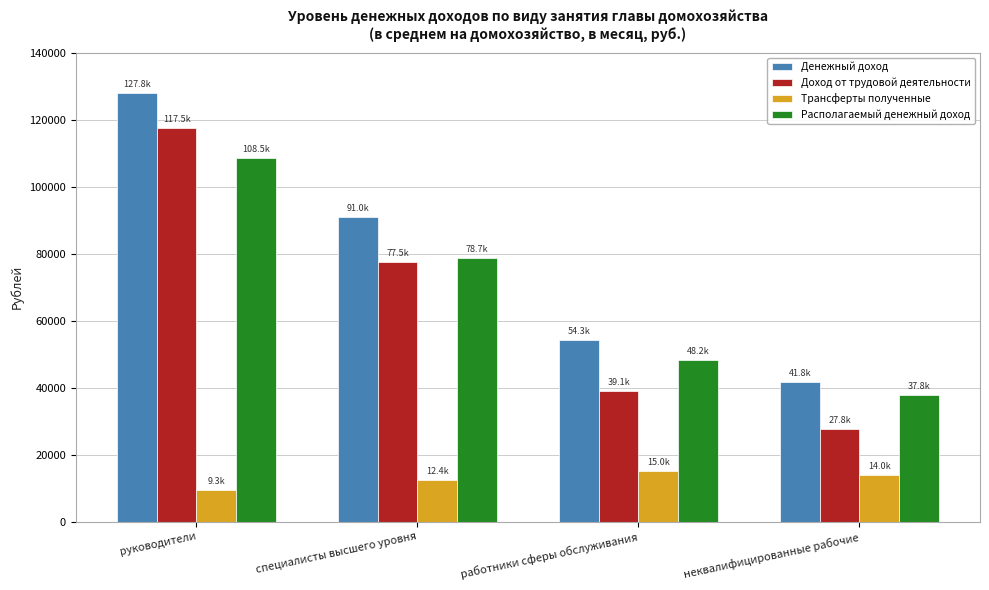

Does the chart contain any negative values?

No